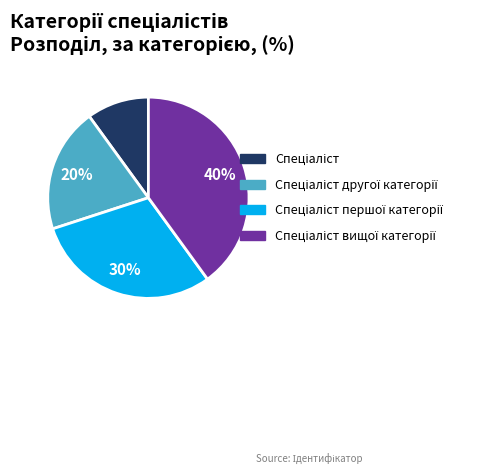

To the nearest percent, what is the difference between the largest and smallest slice percentages?

30%